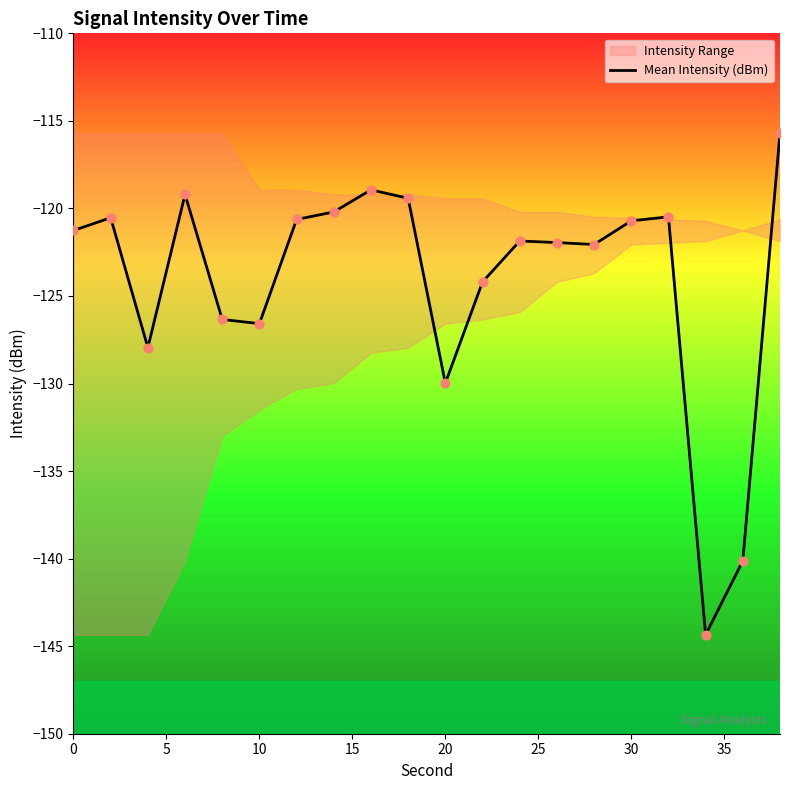

The value of Mean Intensity (dBm) at 0 is -162.5. True or false?

False